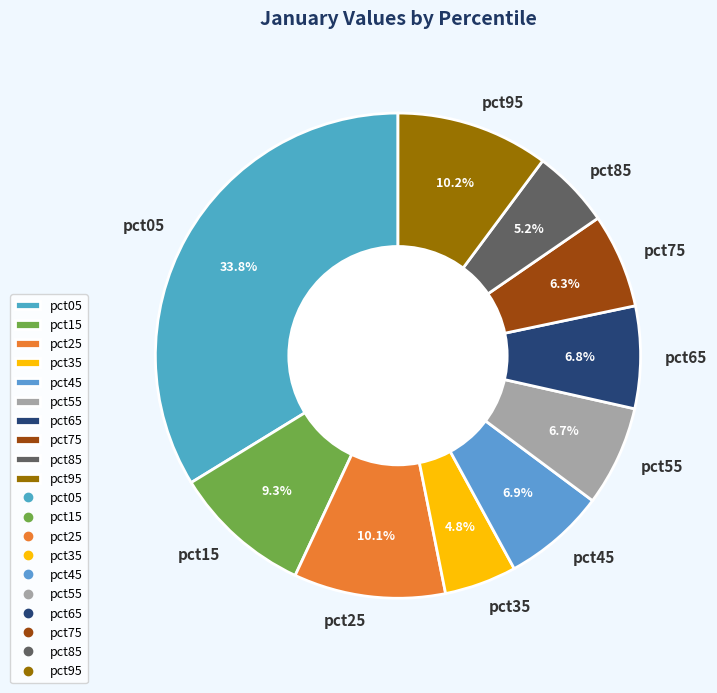

How many segments does this pie chart have?

10